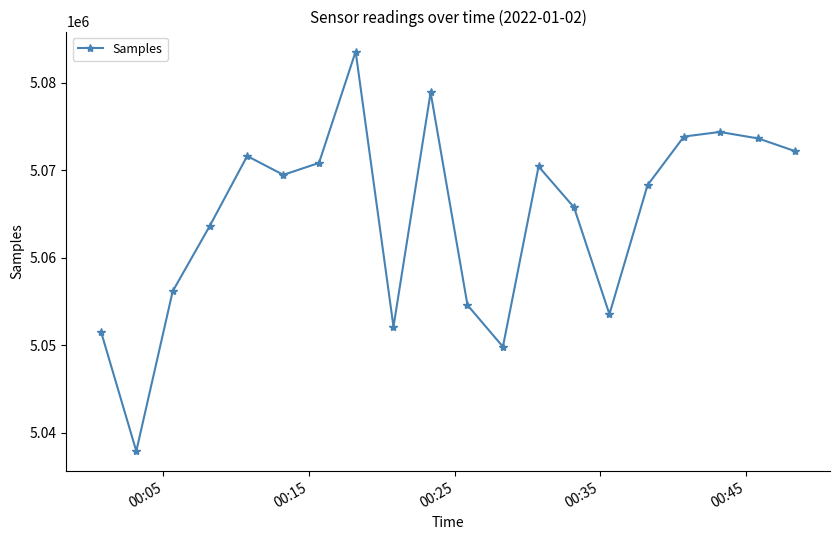

True or false: there are more than 2 points higher than both neighbors.

True